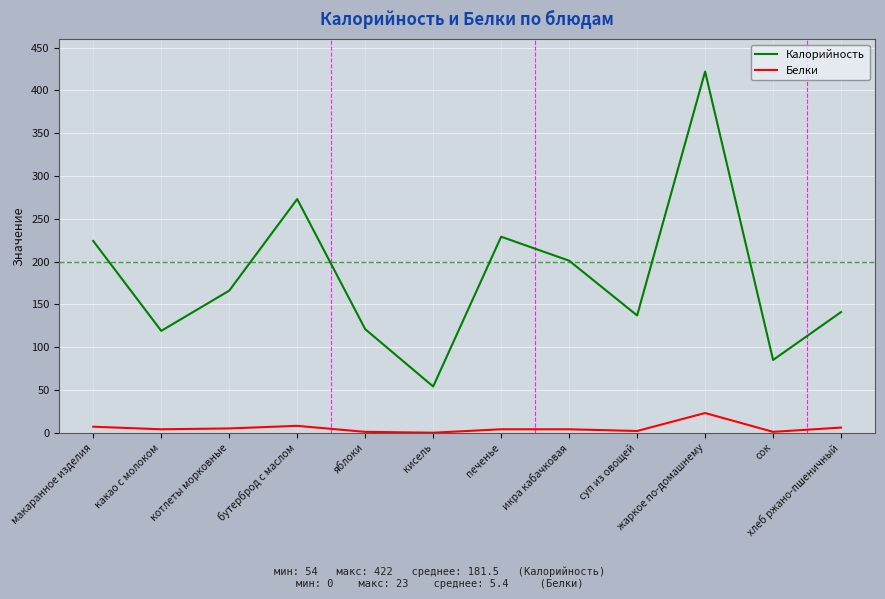

Which series has the largest range (max minus min)?

Калорийность